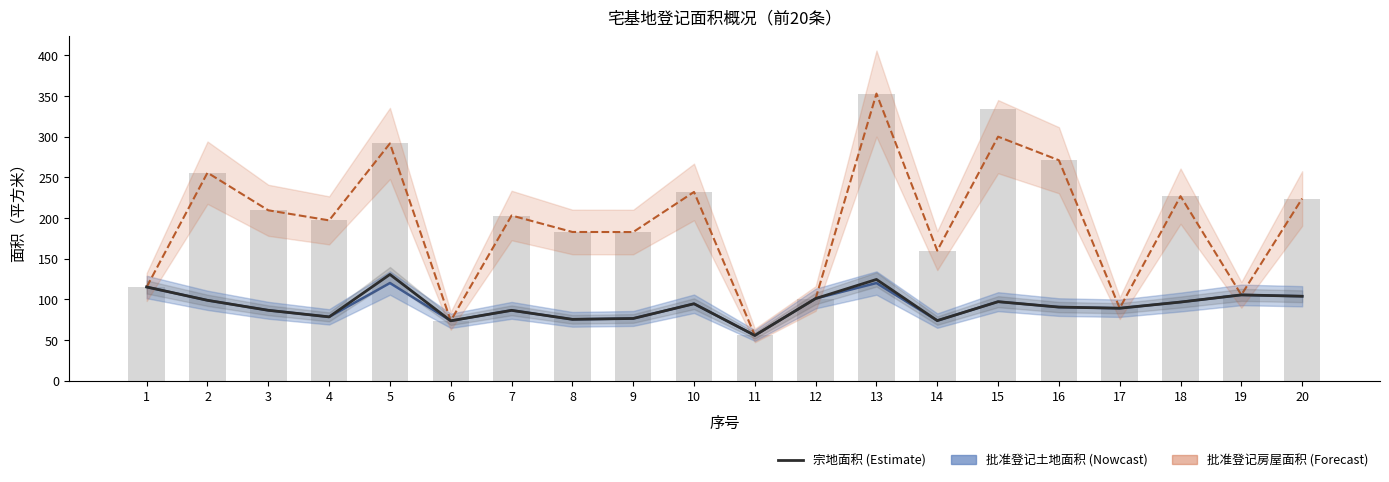

Where does the 宗地面积 series first go above 94?

1